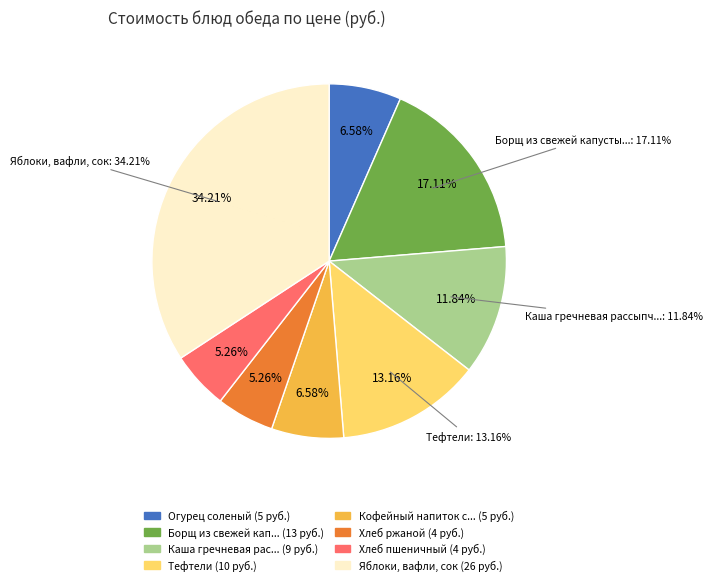

To the nearest percent, what is the combined percentage of Кофейный напиток с сах. и молоком and Борщ из свежей капусты с мясом курицы?

24%